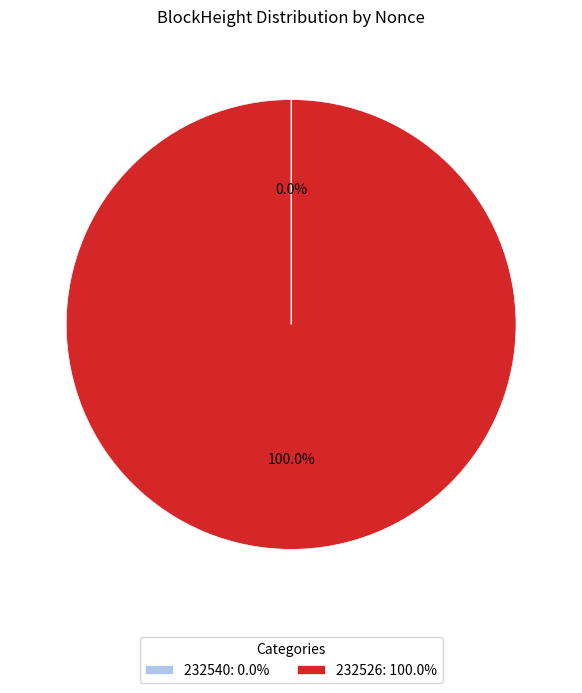

Does any single category account for the majority?

Yes